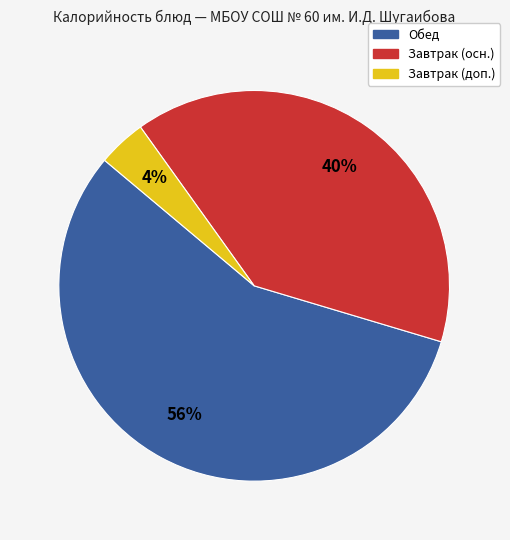

To the nearest percent, what is the difference between the largest and smallest slice percentages?

52%